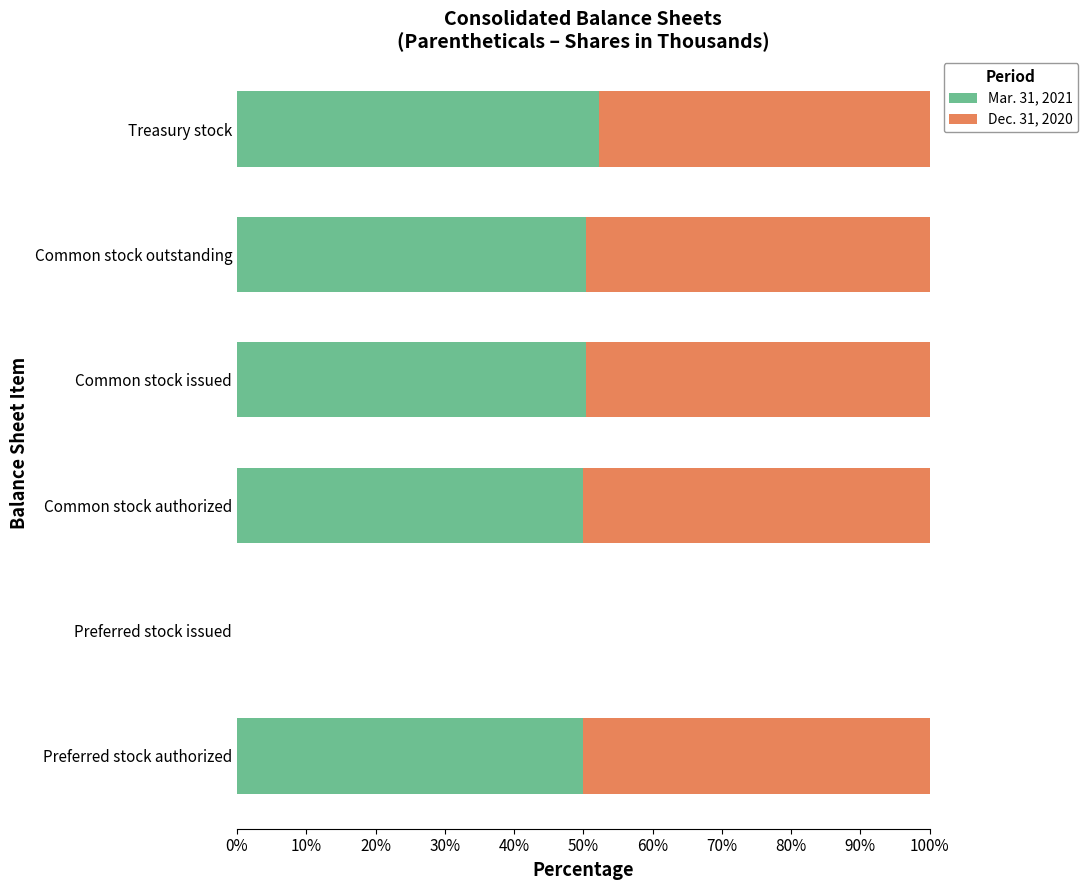

True or false: Mar. 31, 2021 has a value of 25.3 at Treasury stock.

False